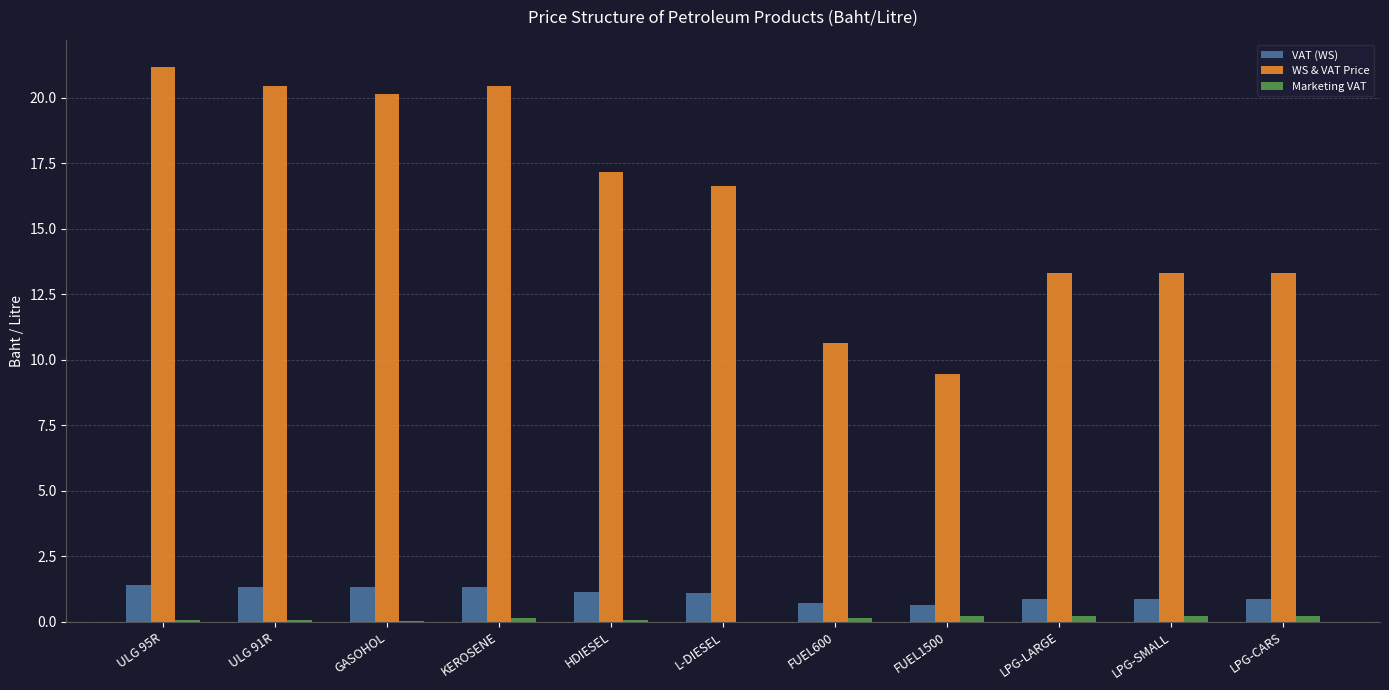

Between FUEL1500 and LPG-SMALL, which series saw the biggest shift?

WS & VAT Price